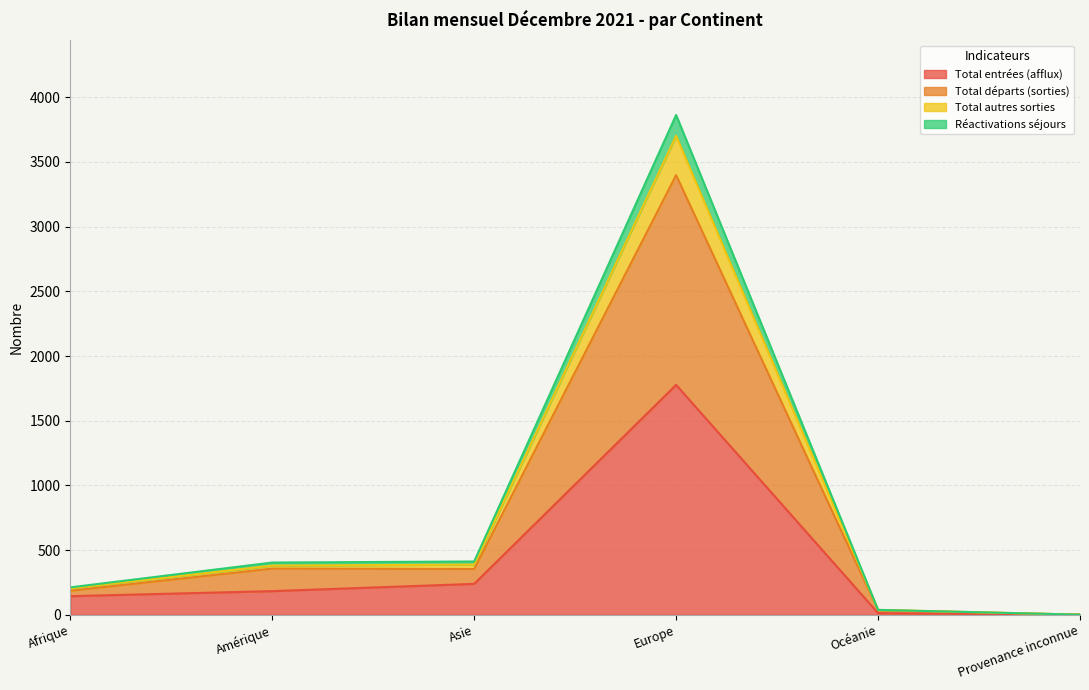

Reading left to right, extract all data points from this chart.

Total entrées (afflux): 144	183	239	1777	13	1
Total départs (sorties): 186	357	354	3398	36	1
Total autres sorties: 205	380	388	3702	38	1
Réactivations séjours: 212	404	412	3863	38	1